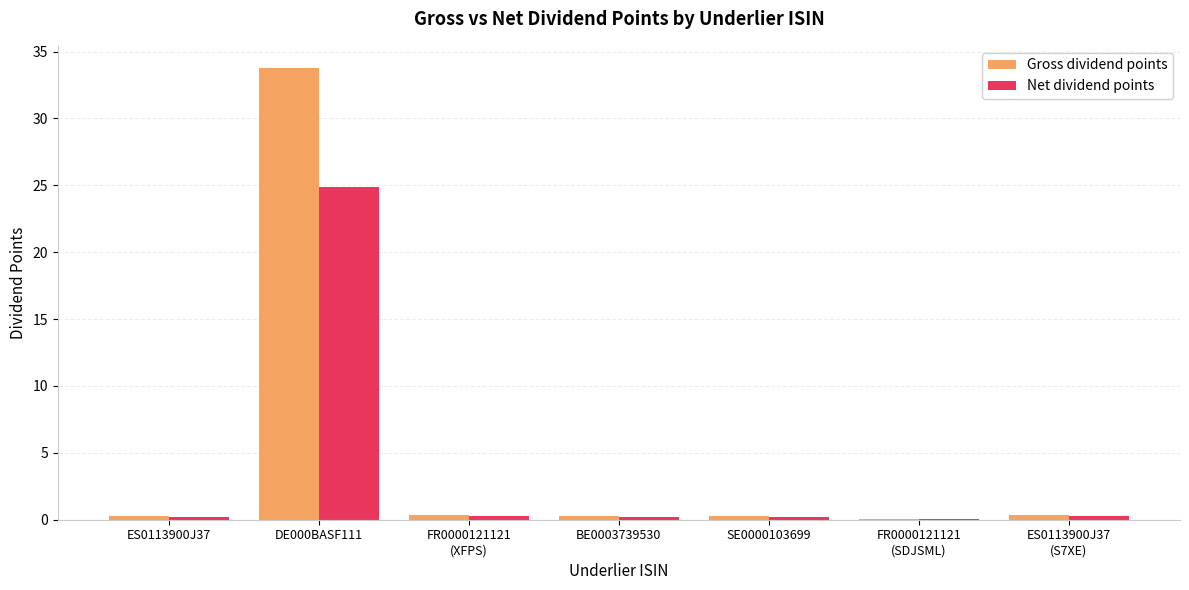

At which label does Net dividend points reach its peak?

DE000BASF111